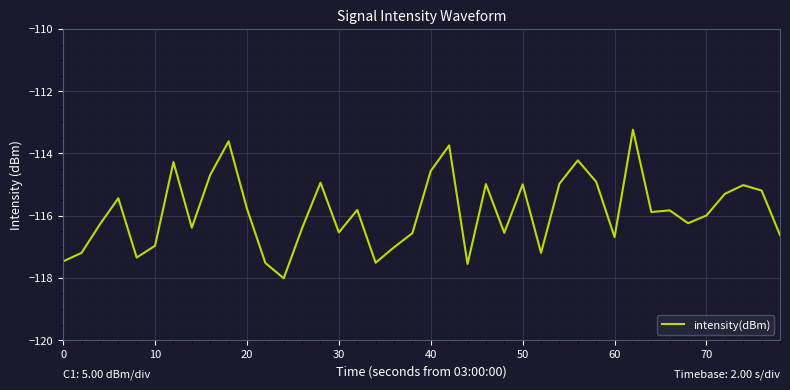

What is the greatest value displayed?

-113.2